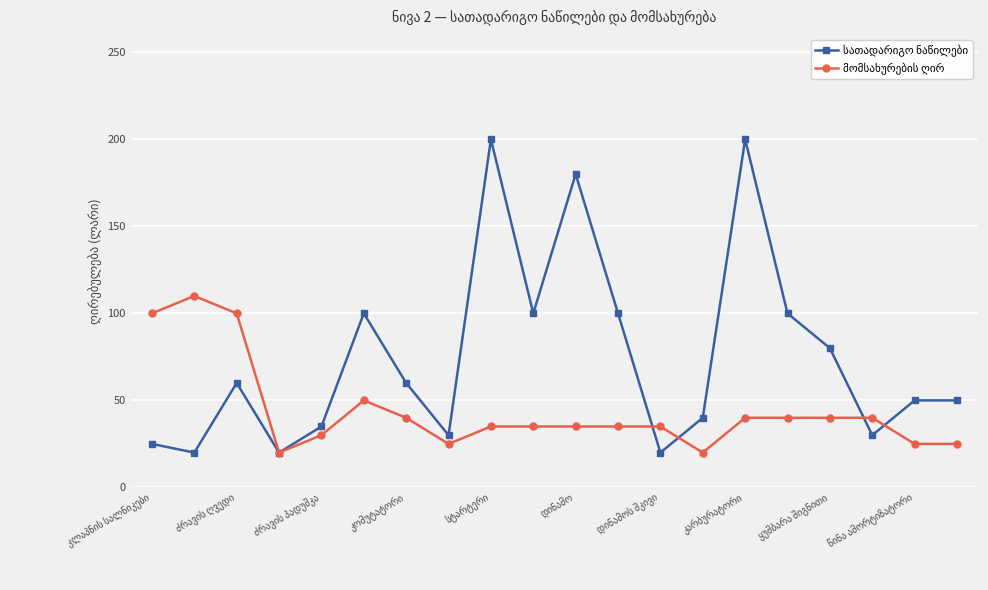

What is the minimum value shown in the chart?

20